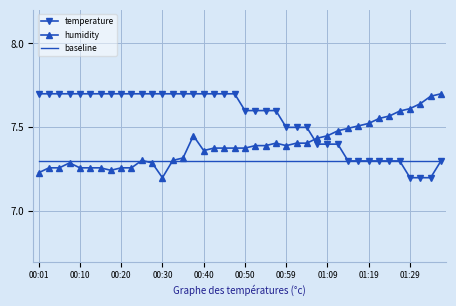

Count the temperature values in the range 7 to 8.

40